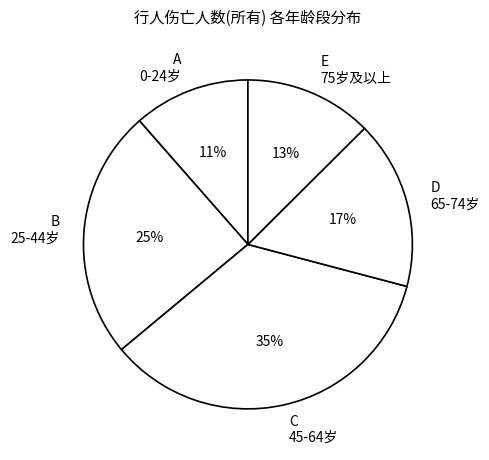

Is it true that B 25-44岁 is 33% of the pie?

False